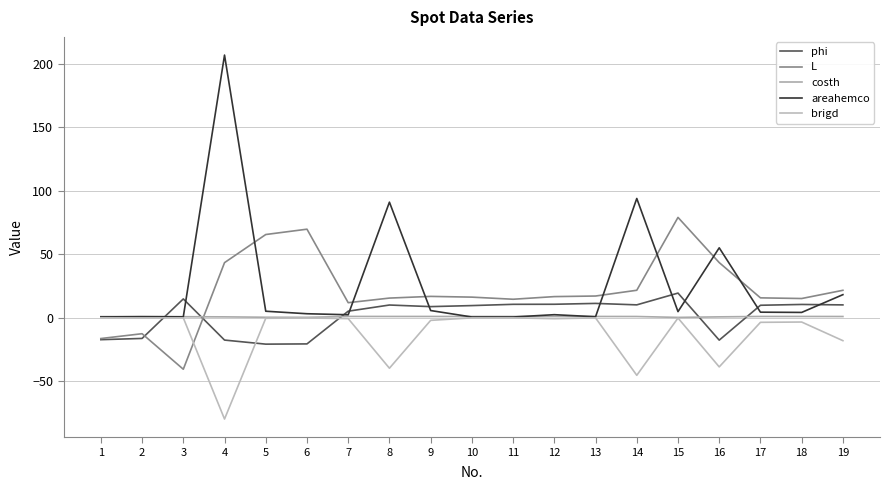

How many times do areahemco and L cross each other?

7